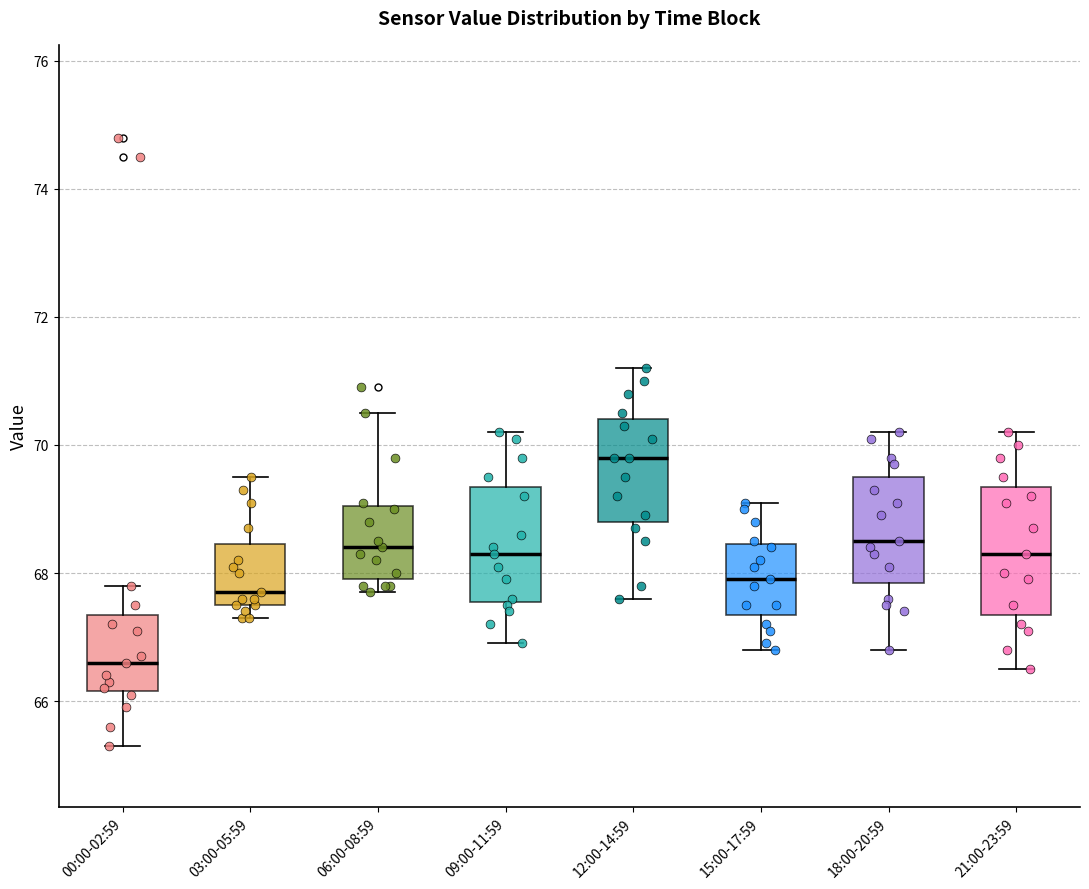

Which box's median line is the lowest?

00:00-02:59